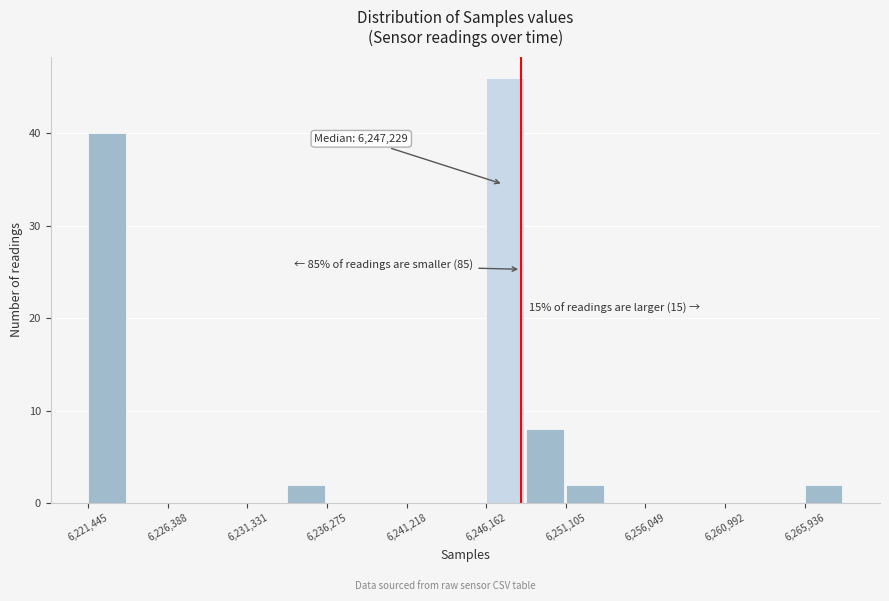

Over which range of the x-axis is the bar tallest?

6246000 to 6248500